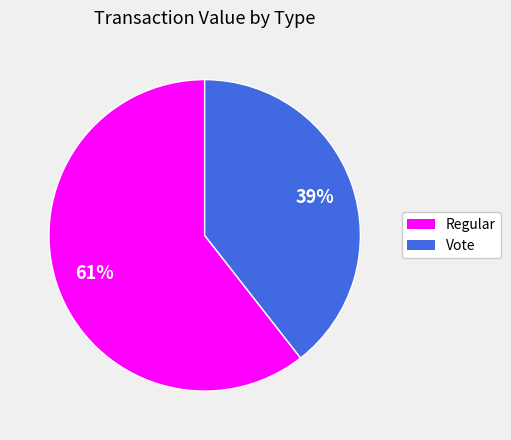

Is there any slice that represents more than half of the pie?

Yes